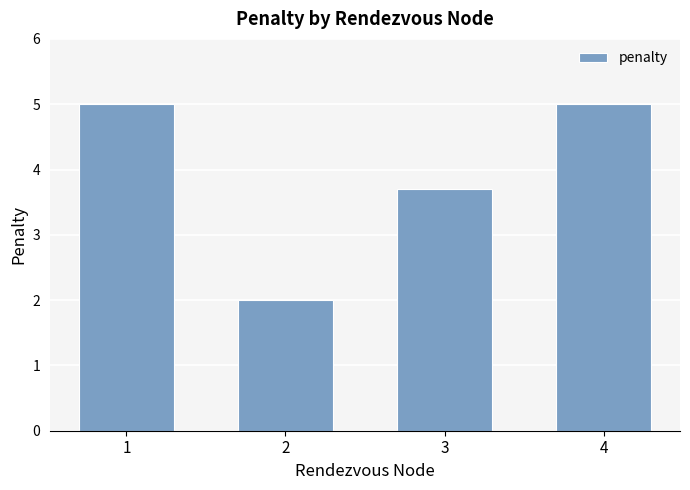

True or false: the data shows 5.0 at 1.

True